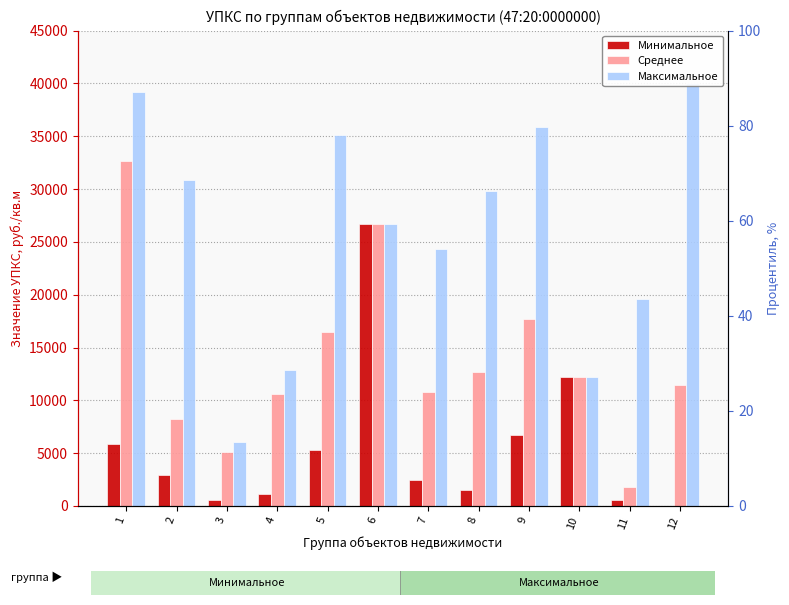

Does the chart contain any negative values?

No